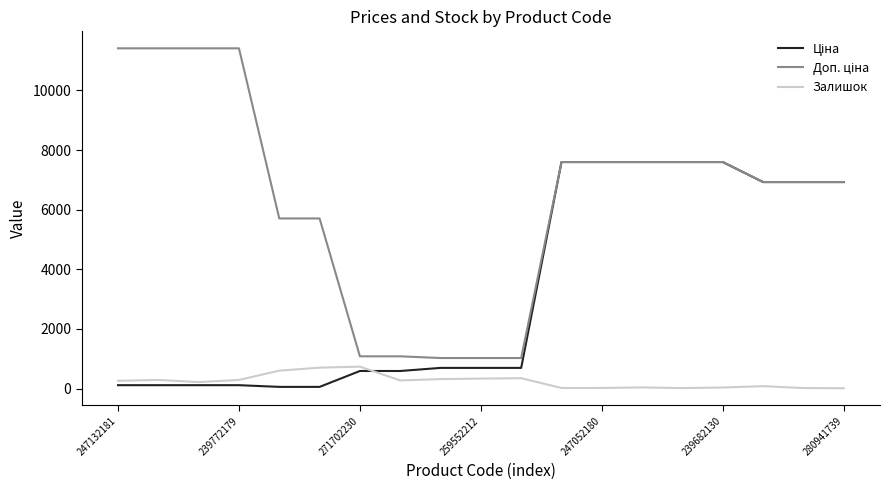

What is the difference between the maximum and minimum values in the Залишок series?

724.0